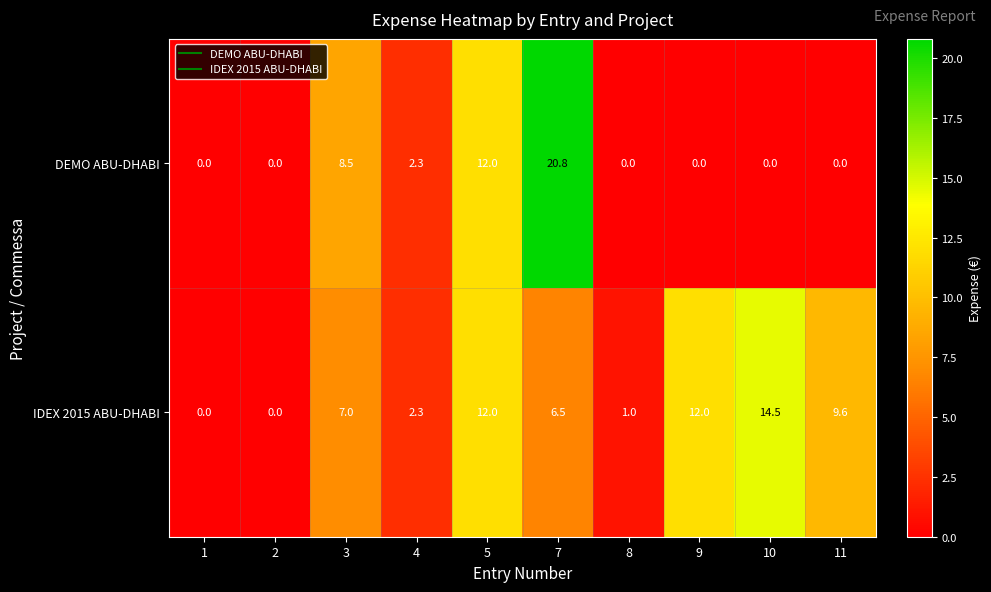

Reading right to left, what are all the values shown in this chart?

DEMO ABU-DHABI: 0.0	0.0	0.0	0.0	20.8	12.0	2.3	8.5	0.0	0.0
IDEX 2015 ABU-DHABI: 9.6	14.5	12.0	1.0	6.5	12.0	2.3	7.0	0.0	0.0